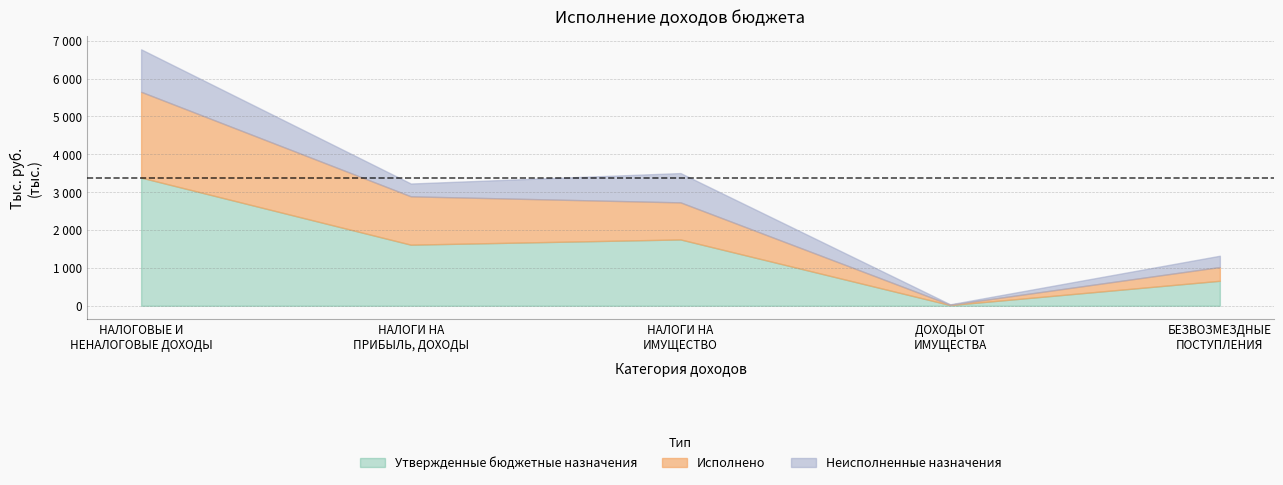

Does the chart display data point markers on the line(s)?

No